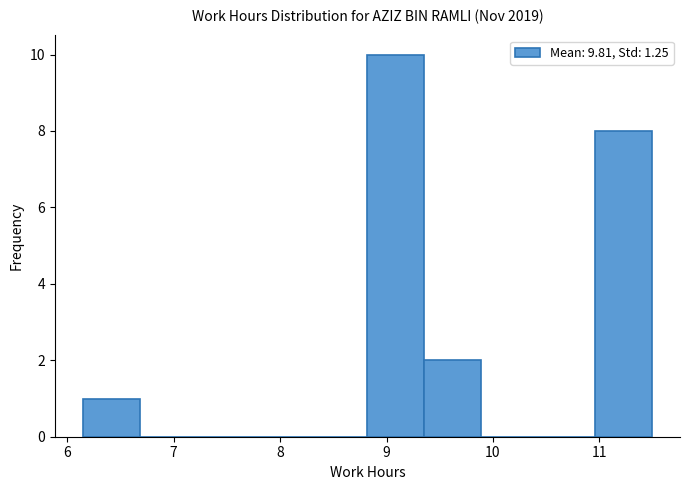

Reading left to right, list every bar in this chart as the range it spans on the x-axis followed by its height. Neither the bar edges nor the heights are printed on the chart, so give them approximately, as read against the axes.

6.2 to 6.7: 1
6.7 to 7.2: 0
7.2 to 7.8: 0
7.8 to 8.3: 0
8.3 to 8.8: 0
8.8 to 9.4: 10
9.4 to 9.9: 2
9.9 to 10.4: 0
10.4 to 11.0: 0
11.0 to 11.5: 8